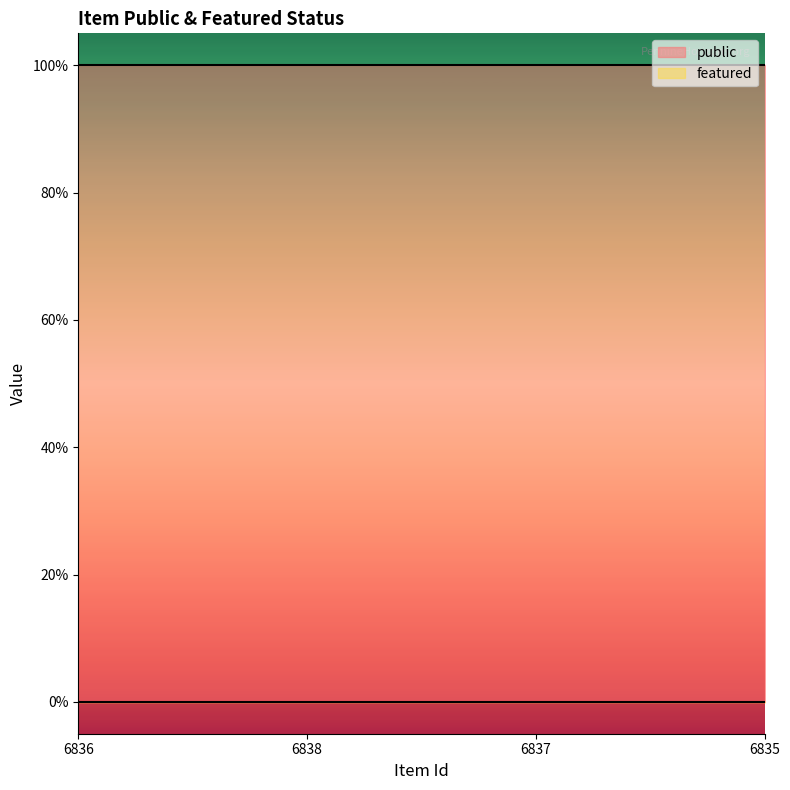

What value does the public series have at 6837?

1